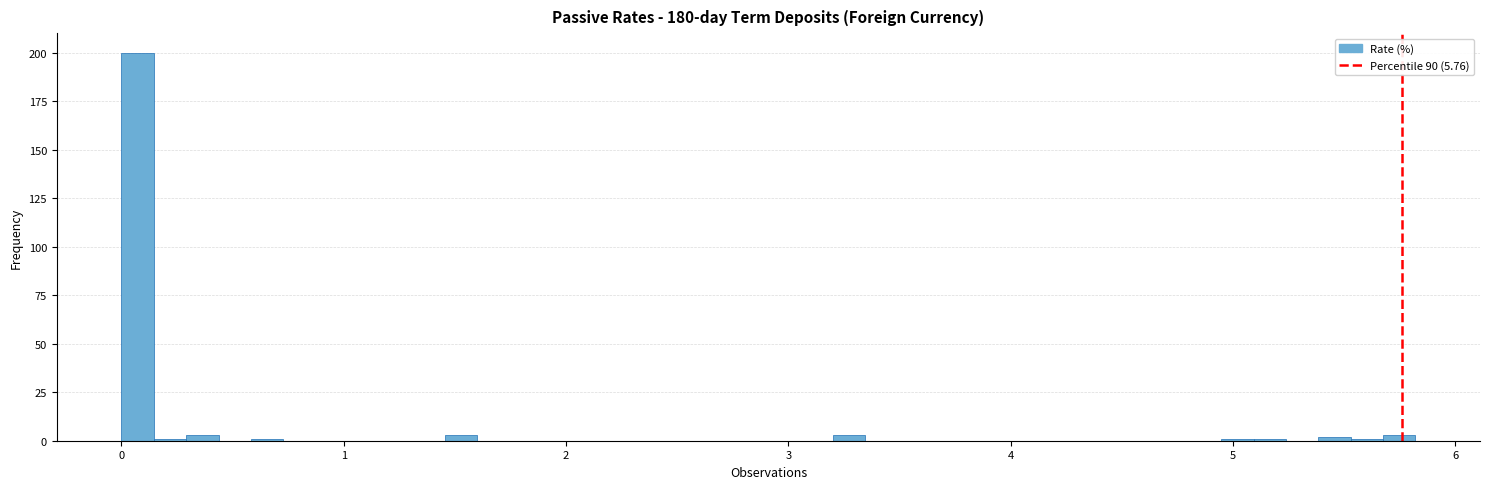

Around what value on the x-axis is the tallest bar? Give the approximate position of its centre, as read against the axis.

0.1